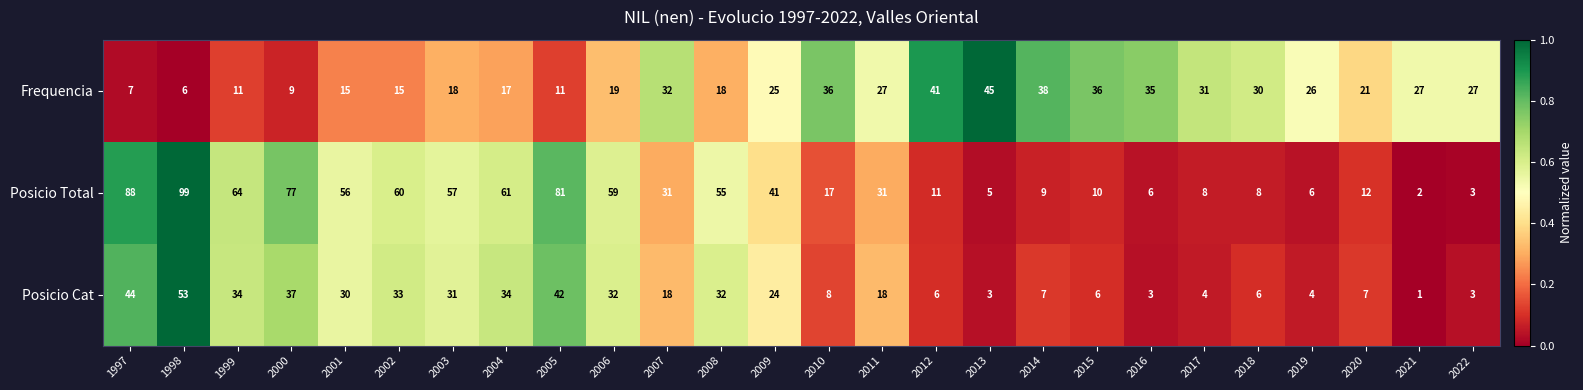

What is the difference between the maximum and minimum values in the Frequencia series?

39